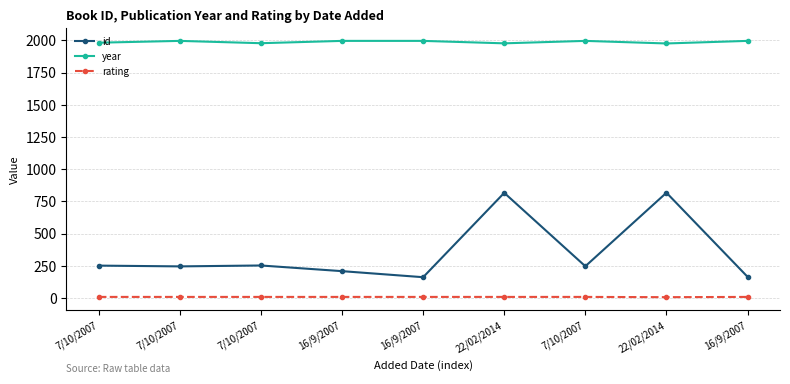

What are all the series names shown in the legend?

id, year, rating